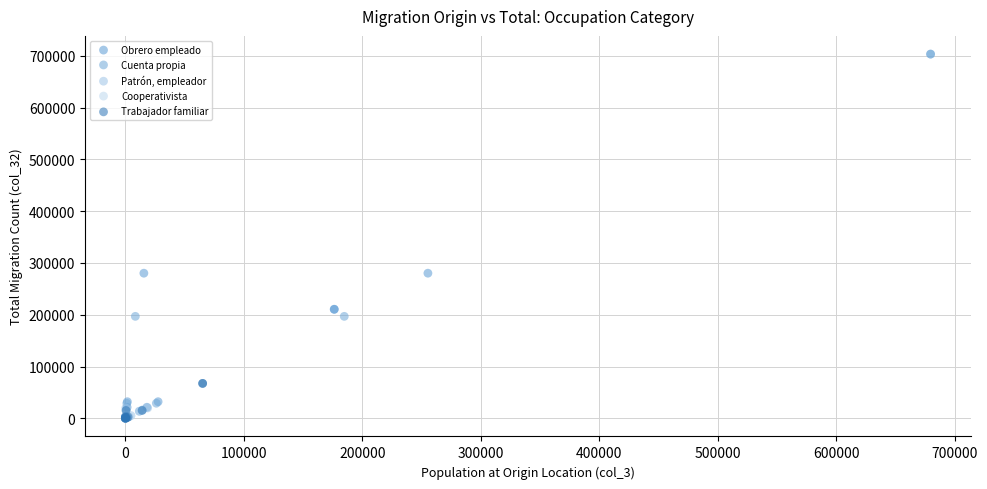

Which series has the widest spread of Y values?

Cuenta propia